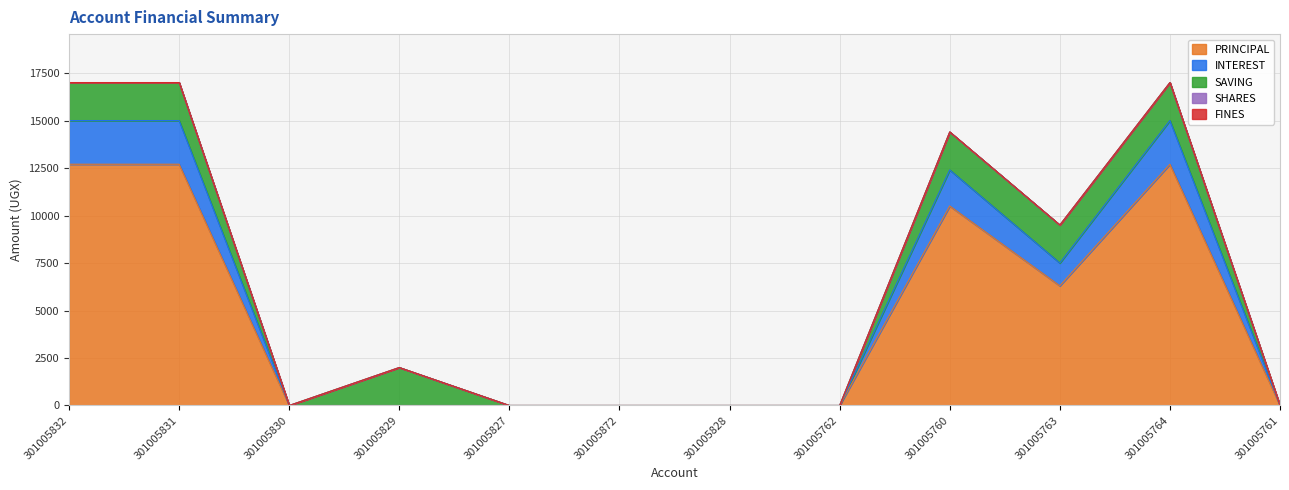

Is it true that SHARES equals 0 at 301005829?

True